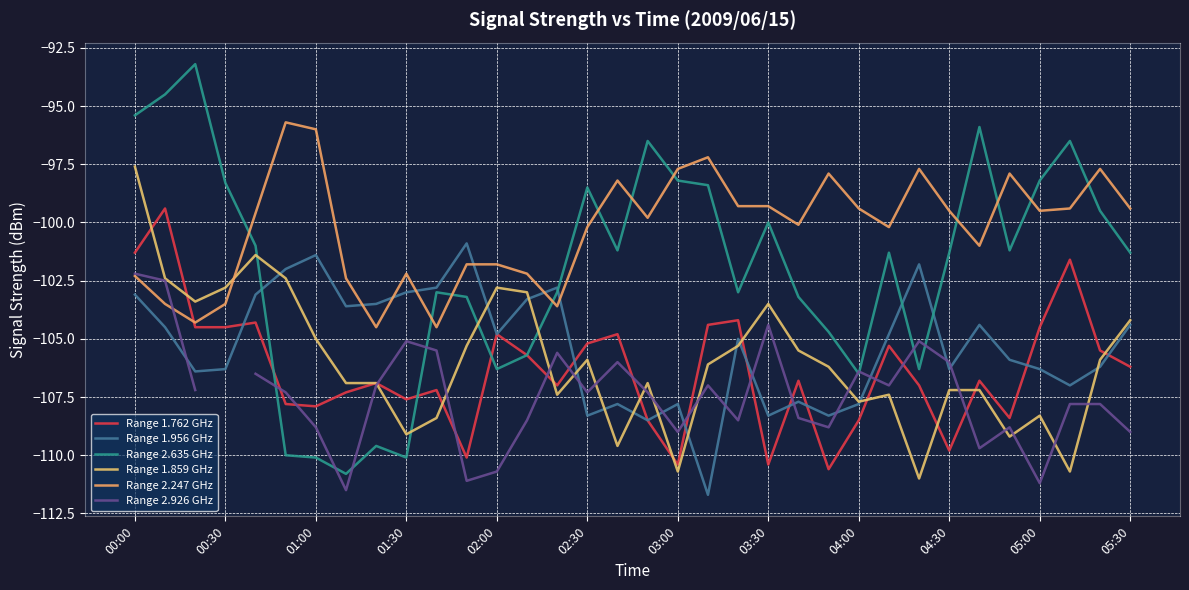

True or false: Range 2.247 GHz and Range 2.635 GHz cross at least once.

True